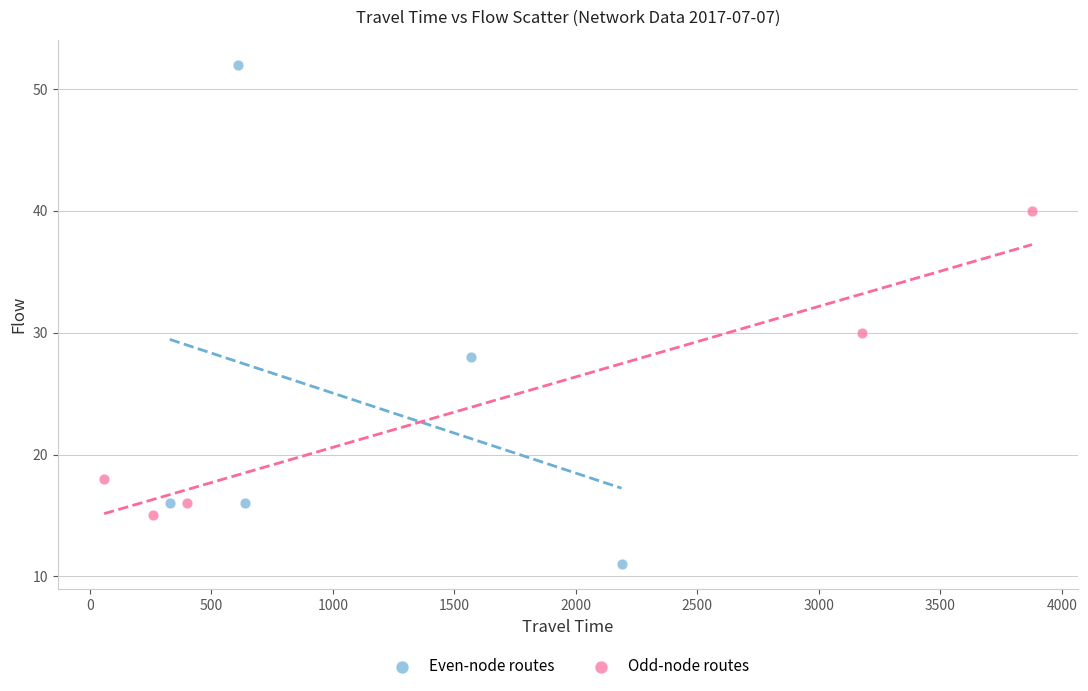

Which series has the largest Y range (max minus min)?

Even-node routes